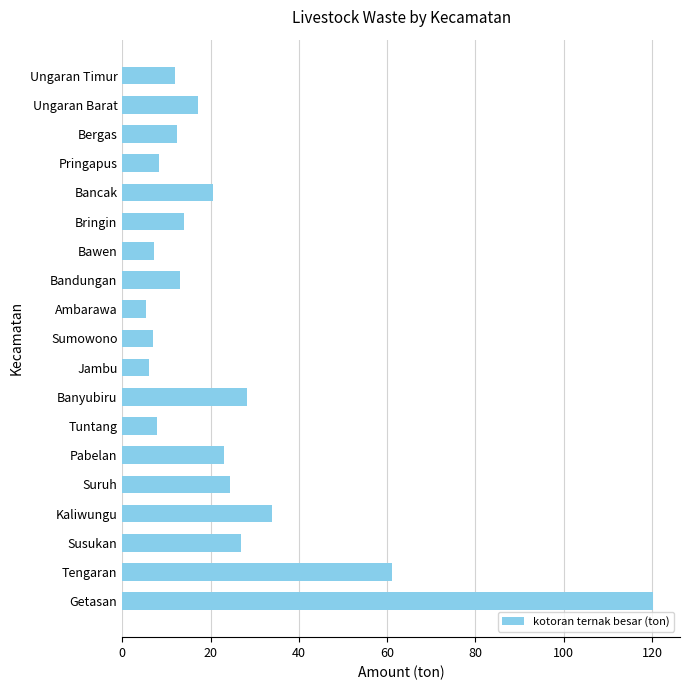

The value at Tengaran is 61.2. True or false?

True